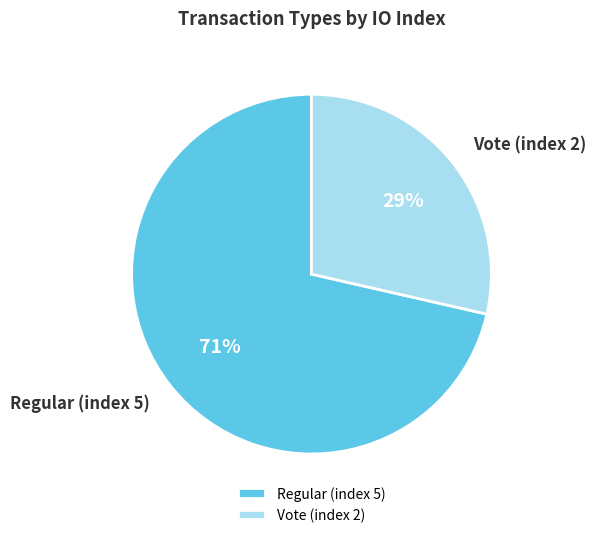

Combined, do Regular (index 5) and Vote (index 2) account for over 50%?

Yes